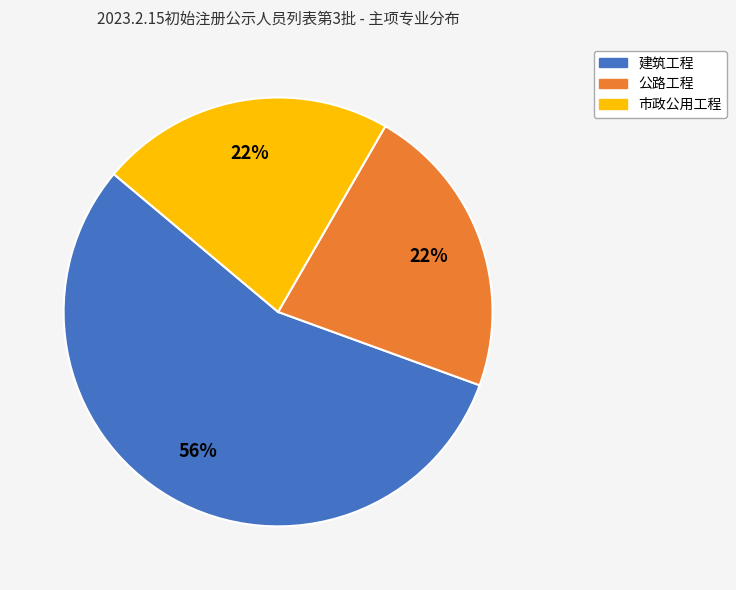

To the nearest percent, what portion does 公路工程 represent?

22%